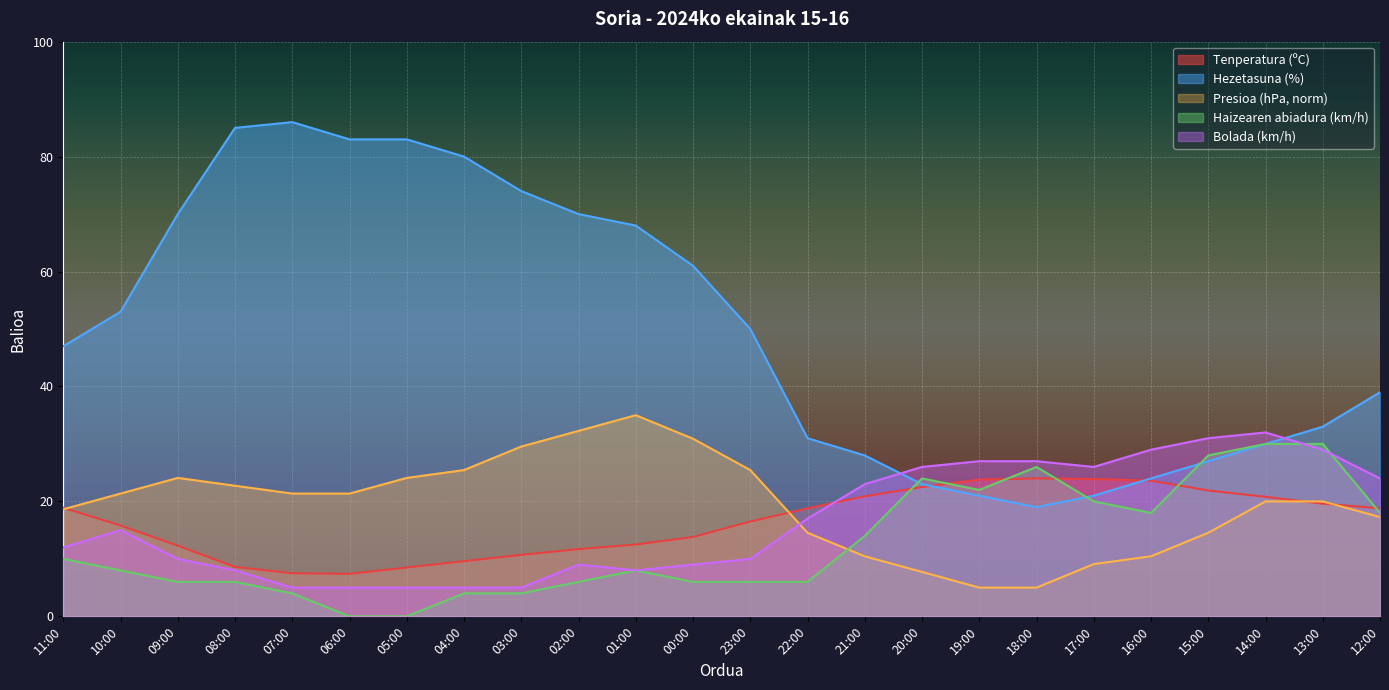

Reading right to left, what are all the values shown in this chart?

Tenperatura (ºC): 12:00=18.8	13:00=19.6	14:00=20.8	15:00=21.9	16:00=23.6	17:00=23.9	18:00=24.0	19:00=23.8	20:00=22.5	21:00=20.9	22:00=18.8	23:00=16.5	00:00=13.8	01:00=12.5	02:00=11.7	03:00=10.7	04:00=9.6	05:00=8.5	06:00=7.4	07:00=7.5	08:00=8.6	09:00=12.3	10:00=15.8	11:00=18.9
Hezetasuna (%): 12:00=39.0	13:00=33.0	14:00=30.0	15:00=27.0	16:00=24.0	17:00=21.0	18:00=19.0	19:00=21.0	20:00=23.0	21:00=28.0	22:00=31.0	23:00=50.0	00:00=61.0	01:00=68.0	02:00=70.0	03:00=74.0	04:00=80.0	05:00=83.0	06:00=83.0	07:00=86.0	08:00=85.0	09:00=70.0	10:00=53.0	11:00=47.0
Presioa (hPa) norm: 12:00=17.3	13:00=20.0	14:00=20.0	15:00=14.5	16:00=10.5	17:00=9.1	18:00=5.0	19:00=5.0	20:00=7.7	21:00=10.5	22:00=14.5	23:00=25.5	00:00=30.9	01:00=35.0	02:00=32.3	03:00=29.5	04:00=25.5	05:00=24.1	06:00=21.4	07:00=21.4	08:00=22.7	09:00=24.1	10:00=21.4	11:00=18.6
Haizearen abiadura (km/h): 12:00=18.0	13:00=30.0	14:00=30.0	15:00=28.0	16:00=18.0	17:00=20.0	18:00=26.0	19:00=22.0	20:00=24.0	21:00=14.0	22:00=6.0	23:00=6.0	00:00=6.0	01:00=8.0	02:00=6.0	03:00=4.0	04:00=4.0	05:00=0.0	06:00=0.0	07:00=4.0	08:00=6.0	09:00=6.0	10:00=8.0	11:00=10.0
Bolada (km/h): 12:00=24.0	13:00=29.0	14:00=32.0	15:00=31.0	16:00=29.0	17:00=26.0	18:00=27.0	19:00=27.0	20:00=26.0	21:00=23.0	22:00=17.0	23:00=10.0	00:00=9.0	01:00=8.0	02:00=9.0	03:00=5.0	04:00=5.0	05:00=5.0	06:00=5.0	07:00=5.0	08:00=8.0	09:00=10.0	10:00=15.0	11:00=12.0